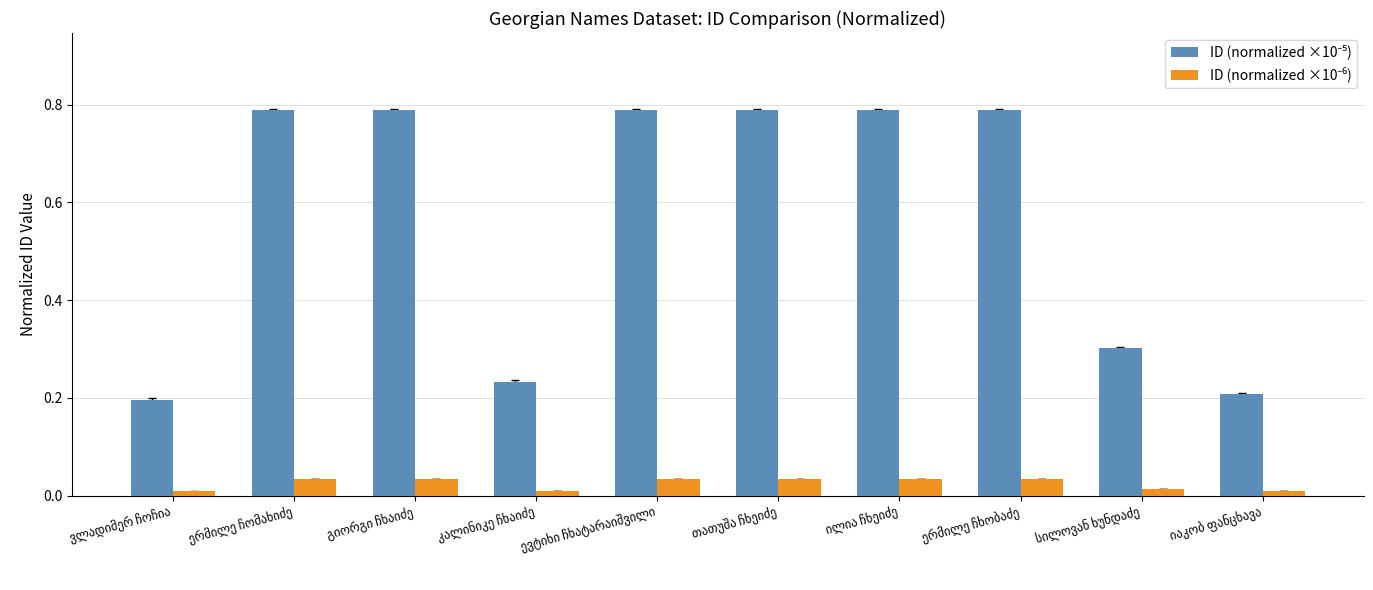

Are the bars grouped side by side (vs. stacked)?

Yes